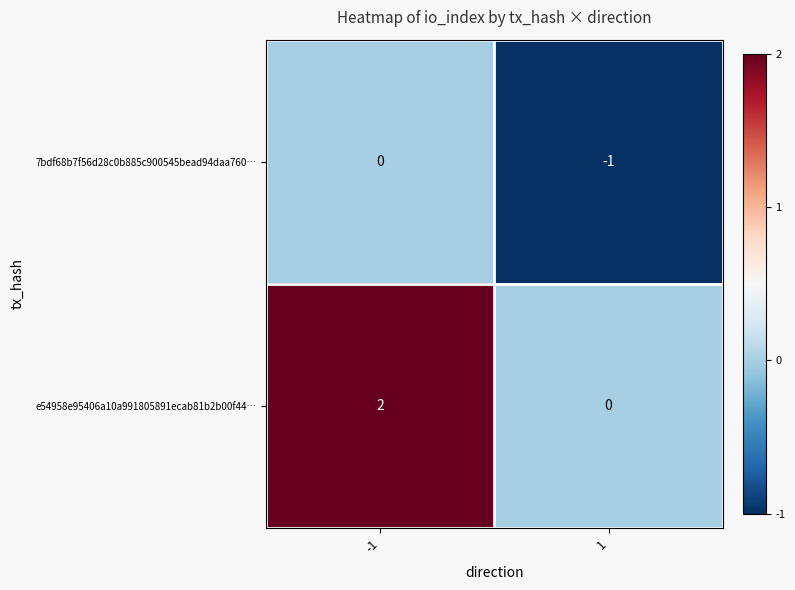

Rank the series by their maximum value, from highest to lowest.

e54958e95406a10a991805891ecab81b2b00f44…, 7bdf68b7f56d28c0b885c900545bead94daa760…